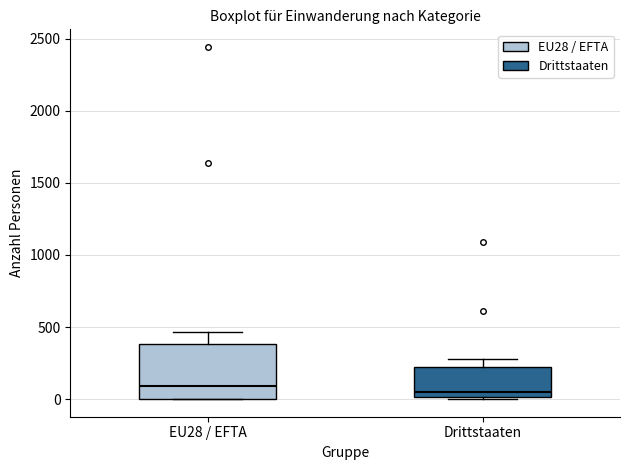

Comparing the boxes themselves (not the whiskers), which one is the tallest?

EU28 / EFTA